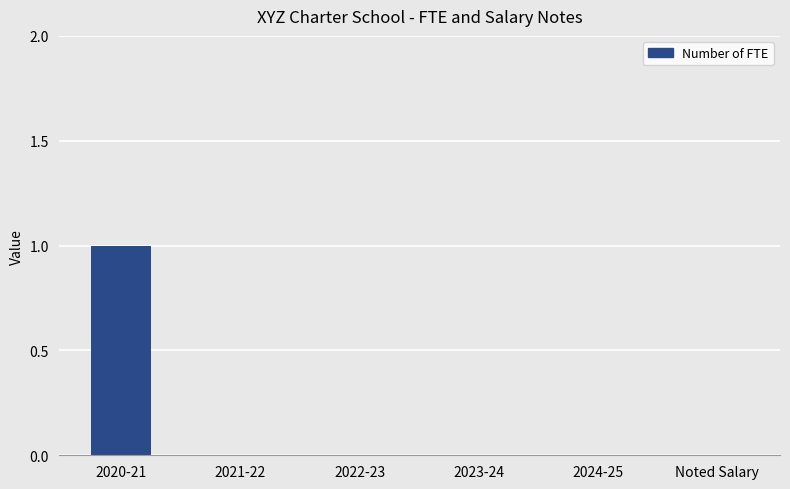

Reading right to left, extract all data points from this chart.

0	0	0	0	0	1